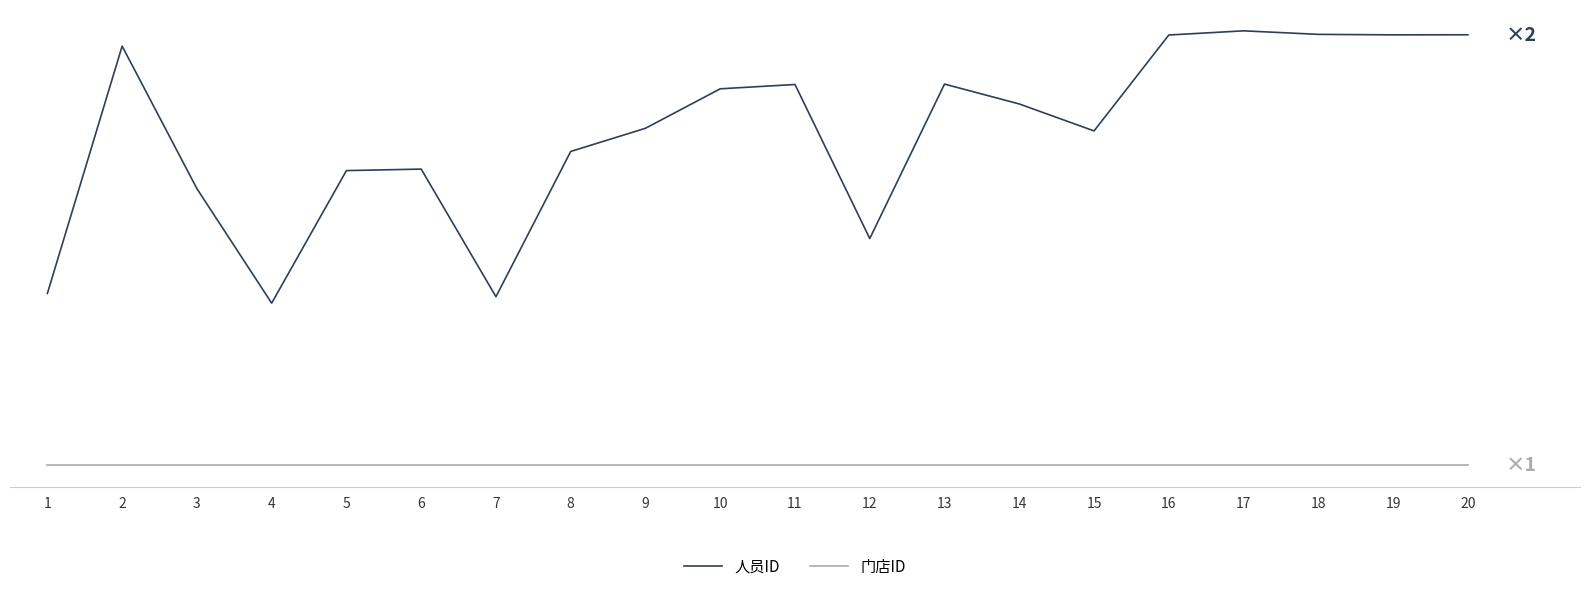

Which series has the widest spread of values?

人员ID